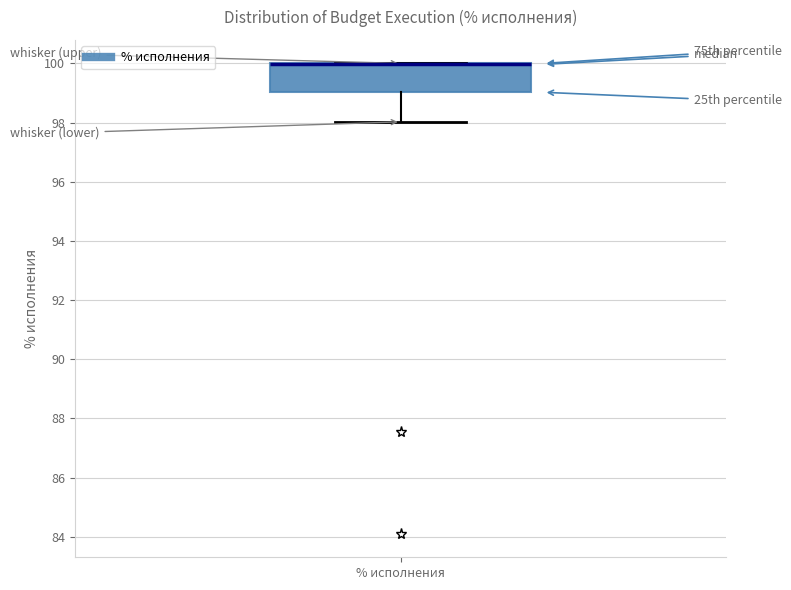

Where is the upper edge of the box for % исполнения on the y-axis? The values are not printed on the chart, so give them approximately, as read against the axis.

100